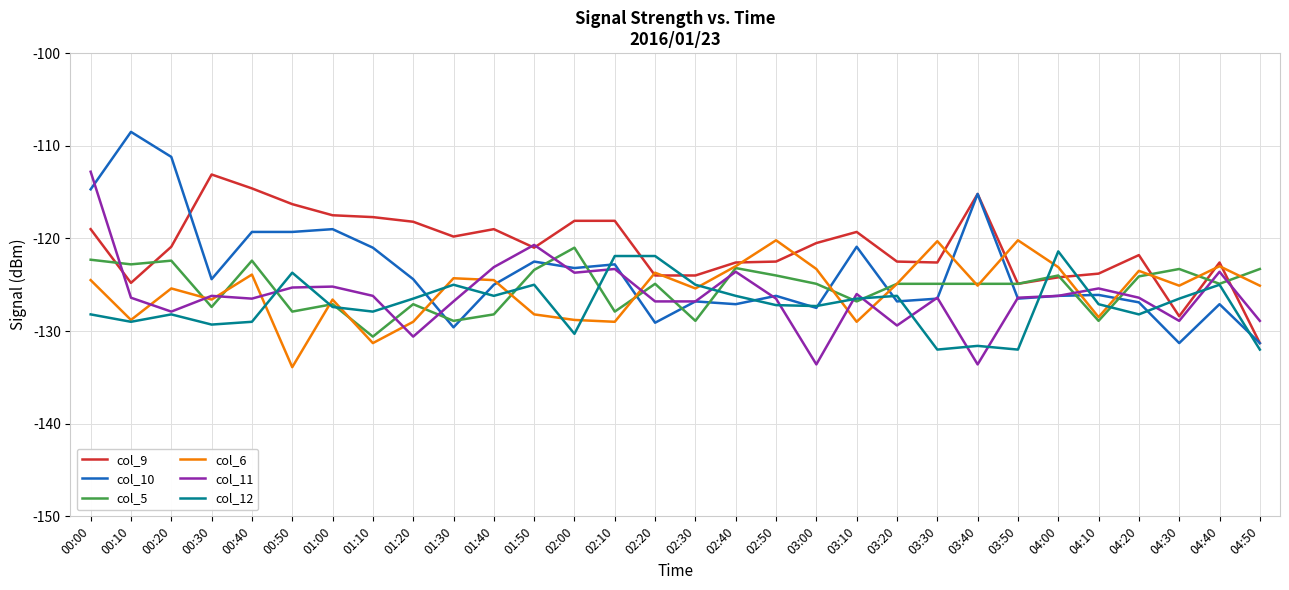

Read the col_11 value at 03:50.

-126.4